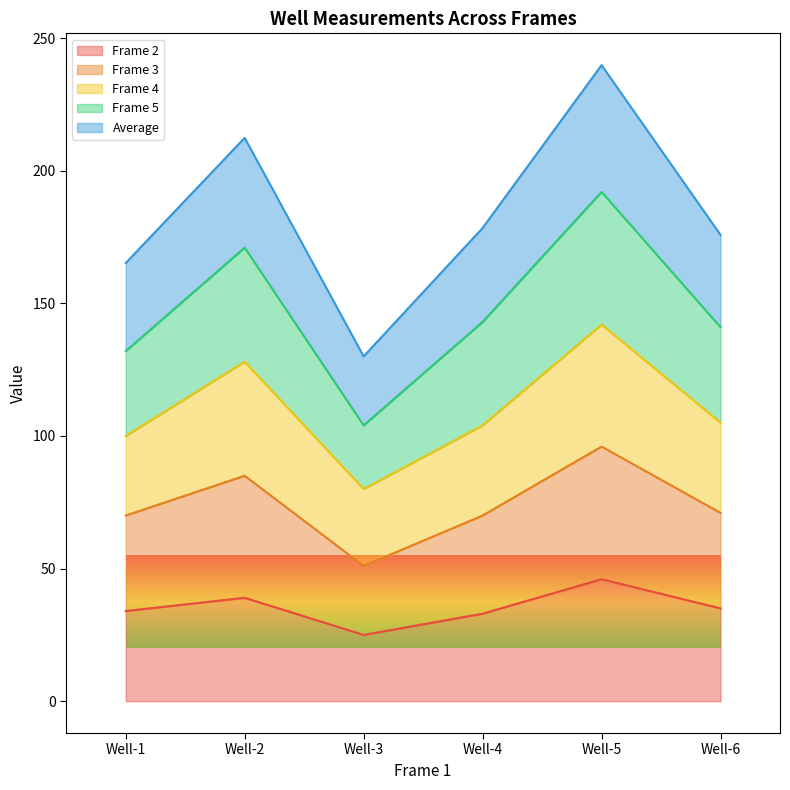

At which category is the sum across all series the highest?

Well-5